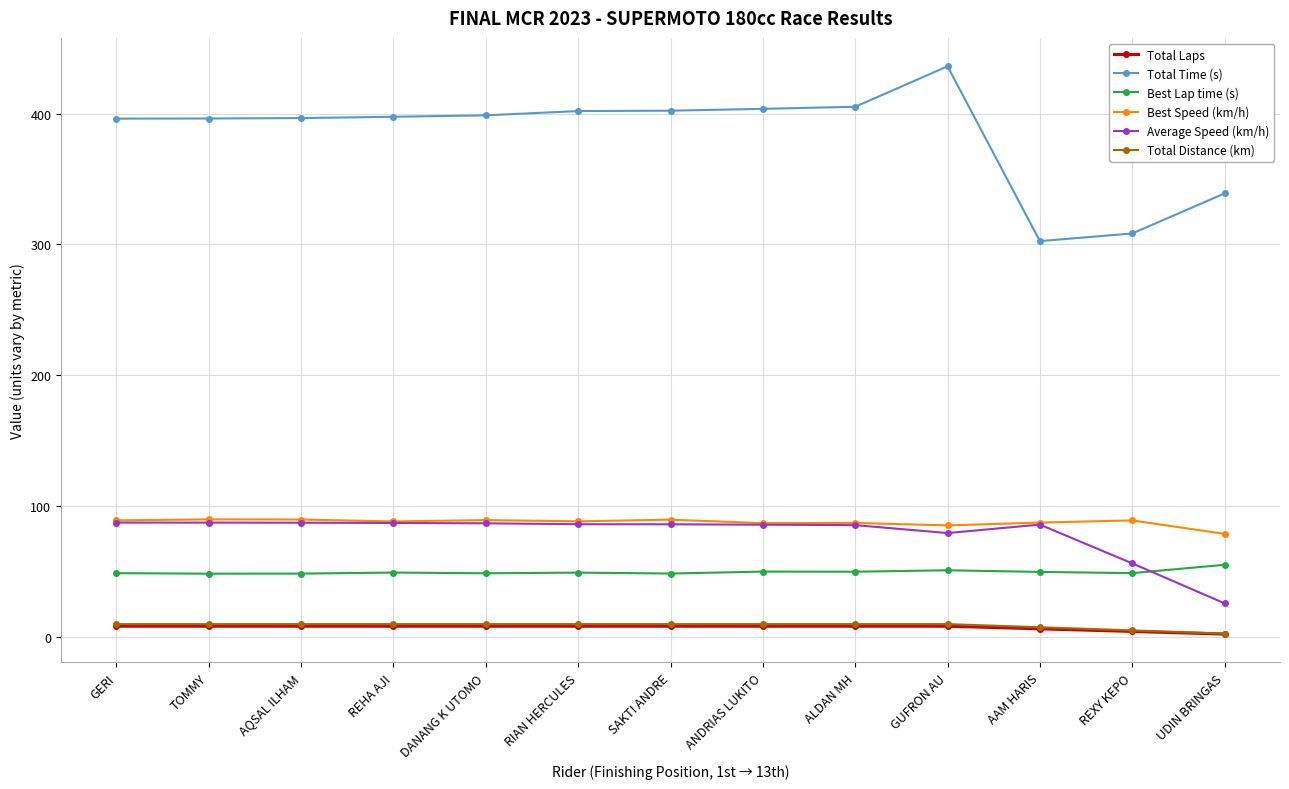

Is the value of Average Speed (km/h) at DANANG K UTOMO greater than the value of Total Laps at AQSAL ILHAM?

Yes